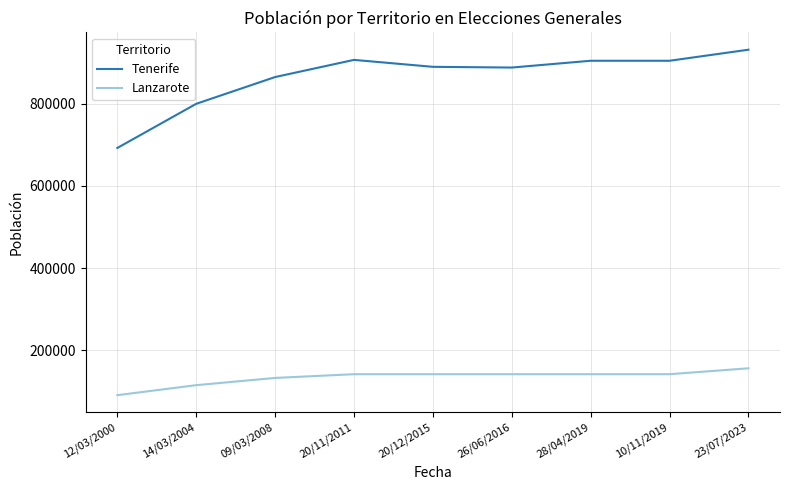

What are all the series names shown in the legend?

Tenerife, Lanzarote